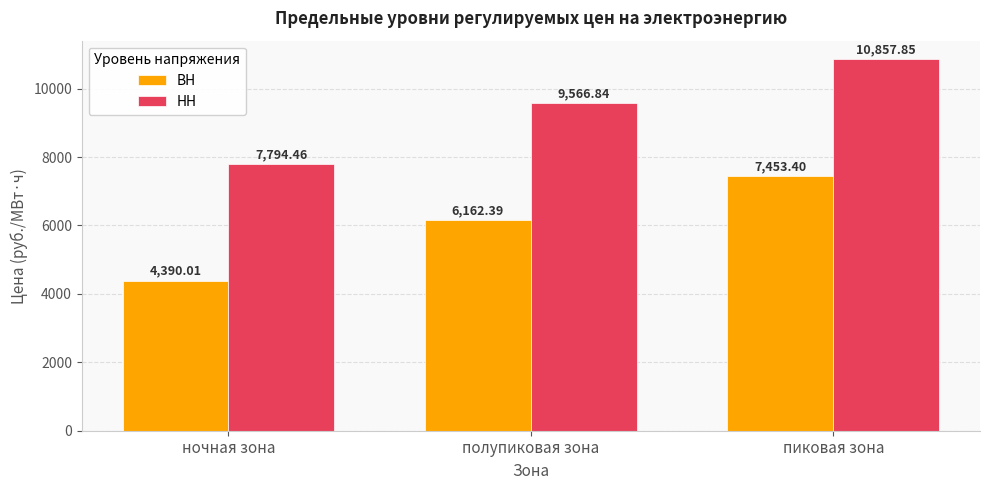

Reading left to right, transcribe all the data shown in this chart.

ВН: ночная зона=4390.0	полупиковая зона=6162.4	пиковая зона=7453.4
НН: ночная зона=7794.5	полупиковая зона=9566.8	пиковая зона=10857.9